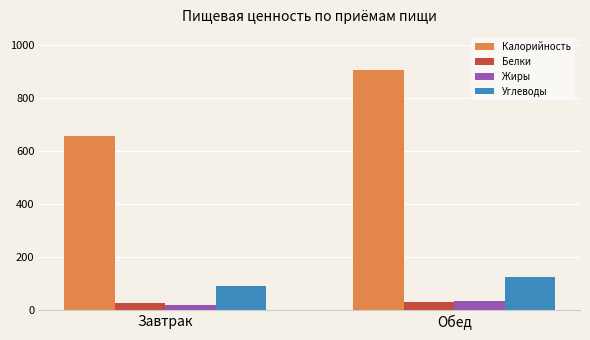

What is the highest value of the Углеводы series?

123